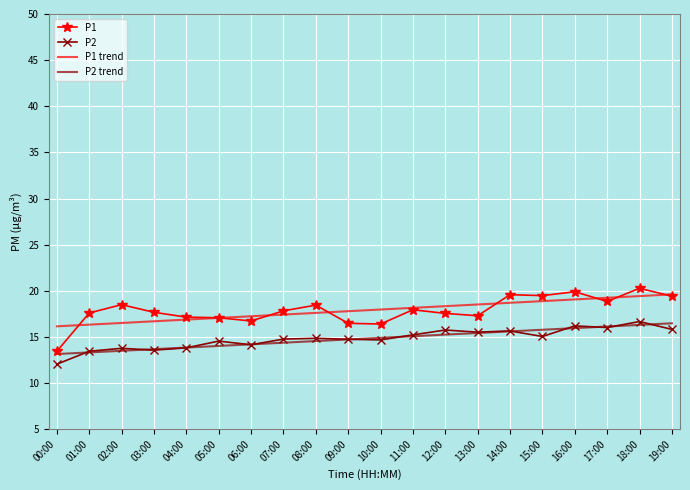

What is the spread (max minus min) of values at 14:00?

4.0